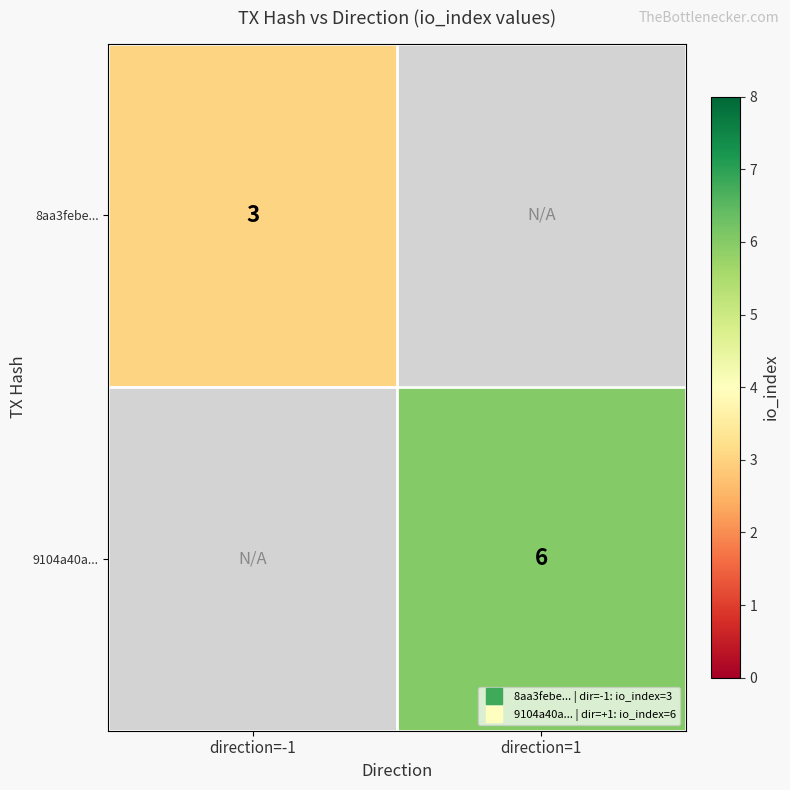

Rank the series by their maximum value, from lowest to highest.

8aa3febe..., 9104a40a...